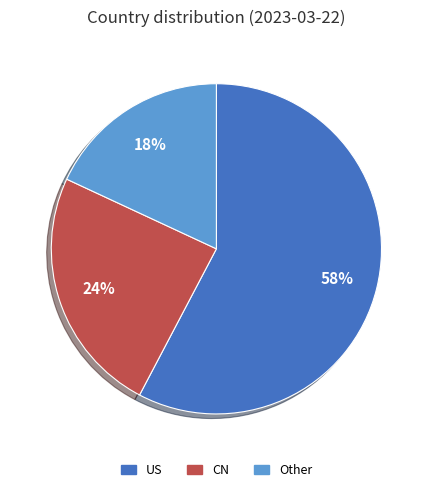

Do US and CN together represent more than half of the pie?

Yes